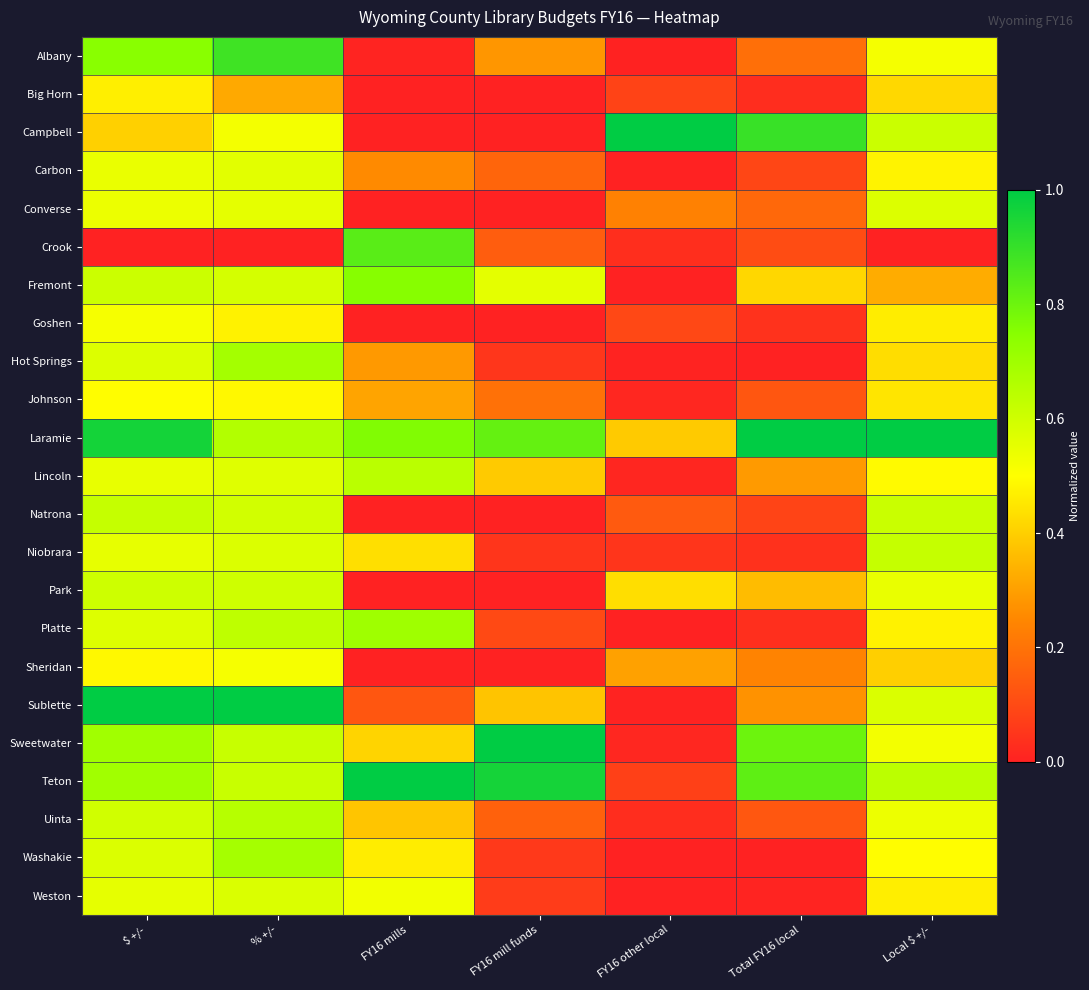

Reading left to right, extract all data points from this chart.

Albany: $ +/-=0.7	% +/-=0.9	FY16 mills=0.0	FY16 mill funds=0.3	FY16 other local=0.0	Total FY16 local=0.2	Local $ +/-=0.5
Big Horn: $ +/-=0.5	% +/-=0.3	FY16 mills=0.0	FY16 mill funds=0.0	FY16 other local=0.1	Total FY16 local=0.0	Local $ +/-=0.4
Campbell: $ +/-=0.4	% +/-=0.5	FY16 mills=0.0	FY16 mill funds=0.0	FY16 other local=1.0	Total FY16 local=0.9	Local $ +/-=0.6
Carbon: $ +/-=0.5	% +/-=0.6	FY16 mills=0.3	FY16 mill funds=0.2	FY16 other local=0.0	Total FY16 local=0.1	Local $ +/-=0.5
Converse: $ +/-=0.5	% +/-=0.6	FY16 mills=0.0	FY16 mill funds=0.0	FY16 other local=0.2	Total FY16 local=0.2	Local $ +/-=0.6
Crook: $ +/-=0.0	% +/-=0.0	FY16 mills=0.8	FY16 mill funds=0.1	FY16 other local=0.0	Total FY16 local=0.1	Local $ +/-=0.0
Fremont: $ +/-=0.6	% +/-=0.6	FY16 mills=0.8	FY16 mill funds=0.6	FY16 other local=0.0	Total FY16 local=0.4	Local $ +/-=0.3
Goshen: $ +/-=0.5	% +/-=0.5	FY16 mills=0.0	FY16 mill funds=0.0	FY16 other local=0.1	Total FY16 local=0.0	Local $ +/-=0.5
Hot Springs: $ +/-=0.6	% +/-=0.7	FY16 mills=0.3	FY16 mill funds=0.1	FY16 other local=0.0	Total FY16 local=0.0	Local $ +/-=0.4
Johnson: $ +/-=0.5	% +/-=0.5	FY16 mills=0.3	FY16 mill funds=0.2	FY16 other local=0.0	Total FY16 local=0.1	Local $ +/-=0.4
Laramie: $ +/-=1.0	% +/-=0.7	FY16 mills=0.8	FY16 mill funds=0.8	FY16 other local=0.4	Total FY16 local=1.0	Local $ +/-=1.0
Lincoln: $ +/-=0.5	% +/-=0.6	FY16 mills=0.6	FY16 mill funds=0.4	FY16 other local=0.0	Total FY16 local=0.3	Local $ +/-=0.5
Natrona: $ +/-=0.6	% +/-=0.6	FY16 mills=0.0	FY16 mill funds=0.0	FY16 other local=0.1	Total FY16 local=0.1	Local $ +/-=0.6
Niobrara: $ +/-=0.6	% +/-=0.6	FY16 mills=0.4	FY16 mill funds=0.0	FY16 other local=0.0	Total FY16 local=0.0	Local $ +/-=0.6
Park: $ +/-=0.6	% +/-=0.6	FY16 mills=0.0	FY16 mill funds=0.0	FY16 other local=0.4	Total FY16 local=0.4	Local $ +/-=0.5
Platte: $ +/-=0.6	% +/-=0.6	FY16 mills=0.7	FY16 mill funds=0.1	FY16 other local=0.0	Total FY16 local=0.0	Local $ +/-=0.5
Sheridan: $ +/-=0.5	% +/-=0.5	FY16 mills=0.0	FY16 mill funds=0.0	FY16 other local=0.3	Total FY16 local=0.2	Local $ +/-=0.4
Sublette: $ +/-=1.0	% +/-=1.0	FY16 mills=0.1	FY16 mill funds=0.4	FY16 other local=0.0	Total FY16 local=0.3	Local $ +/-=0.6
Sweetwater: $ +/-=0.7	% +/-=0.6	FY16 mills=0.4	FY16 mill funds=1.0	FY16 other local=0.0	Total FY16 local=0.8	Local $ +/-=0.5
Teton: $ +/-=0.7	% +/-=0.6	FY16 mills=1.0	FY16 mill funds=1.0	FY16 other local=0.1	Total FY16 local=0.8	Local $ +/-=0.6
Uinta: $ +/-=0.6	% +/-=0.7	FY16 mills=0.4	FY16 mill funds=0.2	FY16 other local=0.0	Total FY16 local=0.1	Local $ +/-=0.5
Washakie: $ +/-=0.6	% +/-=0.7	FY16 mills=0.5	FY16 mill funds=0.1	FY16 other local=0.0	Total FY16 local=0.0	Local $ +/-=0.5
Weston: $ +/-=0.6	% +/-=0.6	FY16 mills=0.5	FY16 mill funds=0.1	FY16 other local=0.0	Total FY16 local=0.0	Local $ +/-=0.5